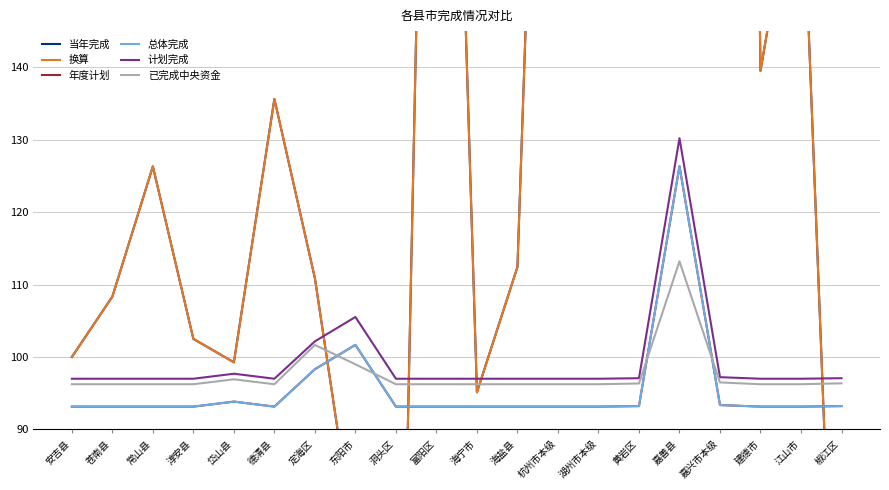

What is the smallest value displayed?

12.4